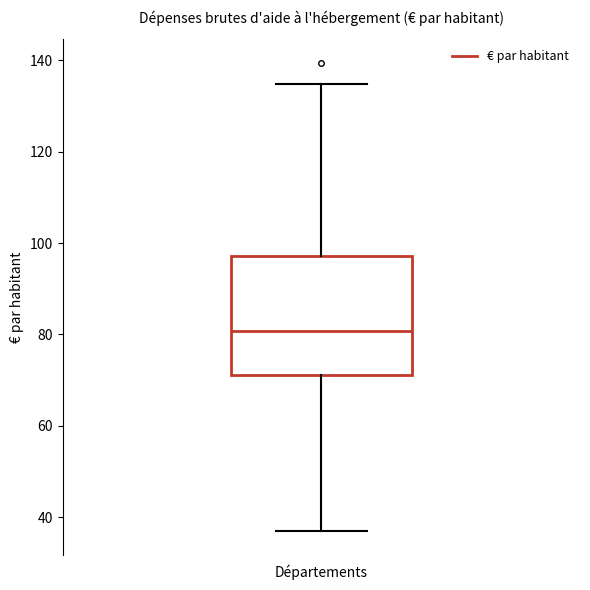

Read this box plot against the y-axis: the position of the median line, the range covered by the box, and the ends of both whiskers. The values are not printed on the chart, so give them approximately, as read against the axis.

median 80, box 72 to 98, whiskers 36 to 134